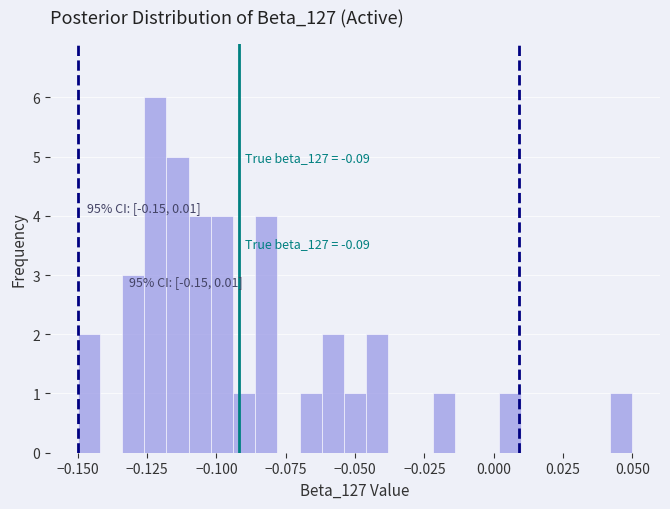

Read against the x-axis, roughly where is the centre of the tallest bar?

-0.120